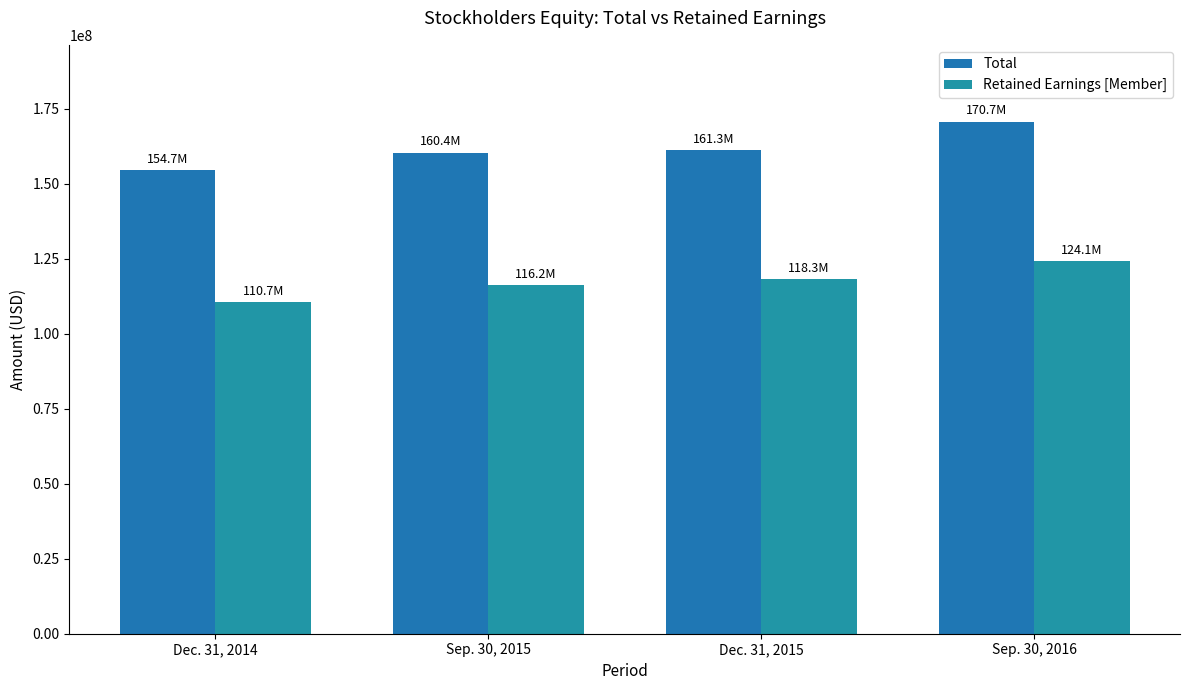

What is the lowest value of the Total series?

154674418